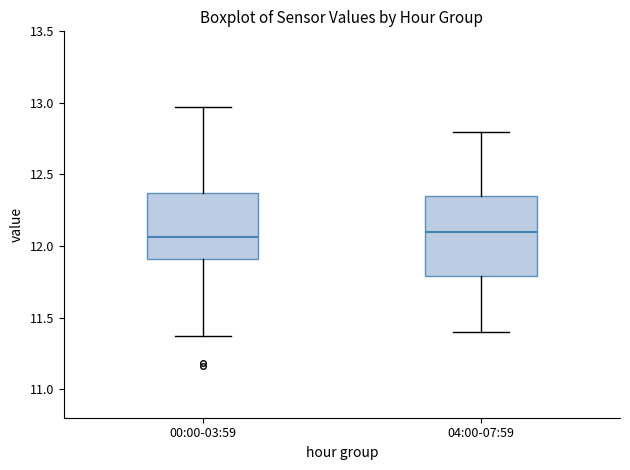

Reading left to right, transcribe this box plot: for each box, give where its median line is, the range the box spans, and where its two whiskers end, as read against the y-axis. The values are not printed on the chart, so give them approximately, as read against the axis.

00:00-03:59: median 12.05, box 11.90 to 12.35, whiskers 11.35 to 12.95
04:00-07:59: median 12.10, box 11.80 to 12.35, whiskers 11.40 to 12.80